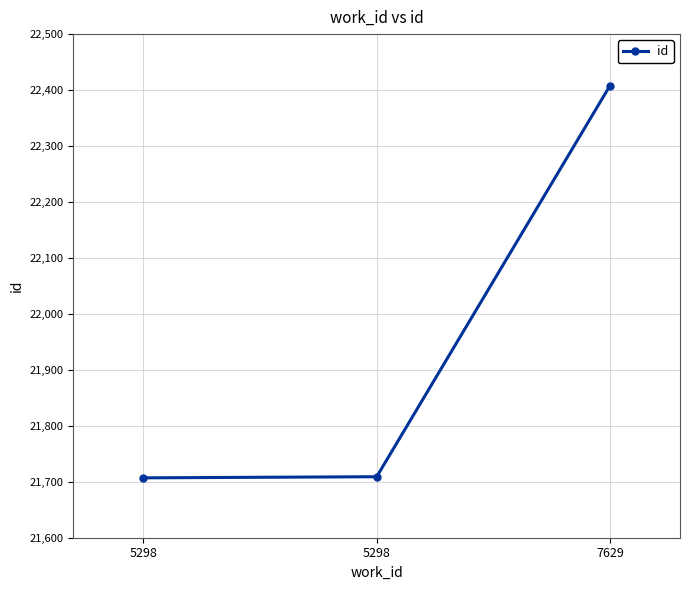

How many lines are shown in the chart?

1